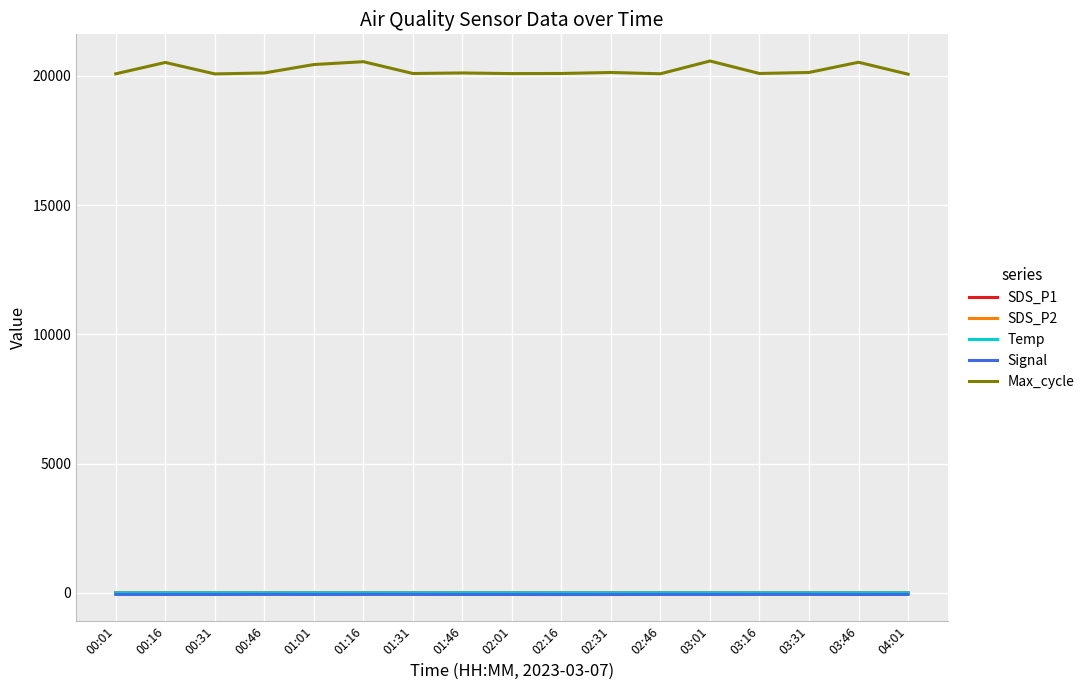

What is the lowest value of the Max_cycle series?

20062.0